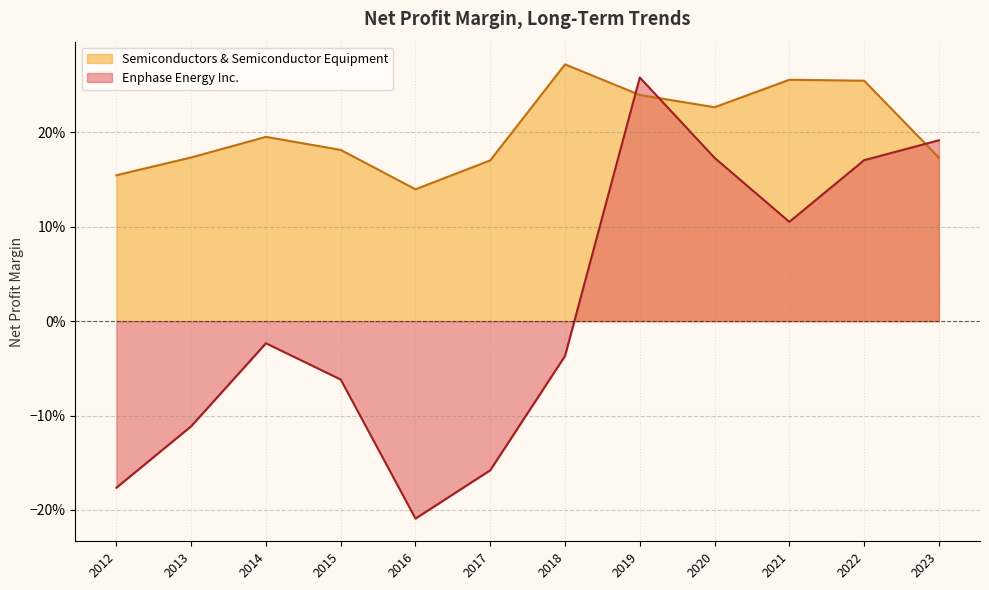

Which has a higher value, 2017 or 2018?

2018